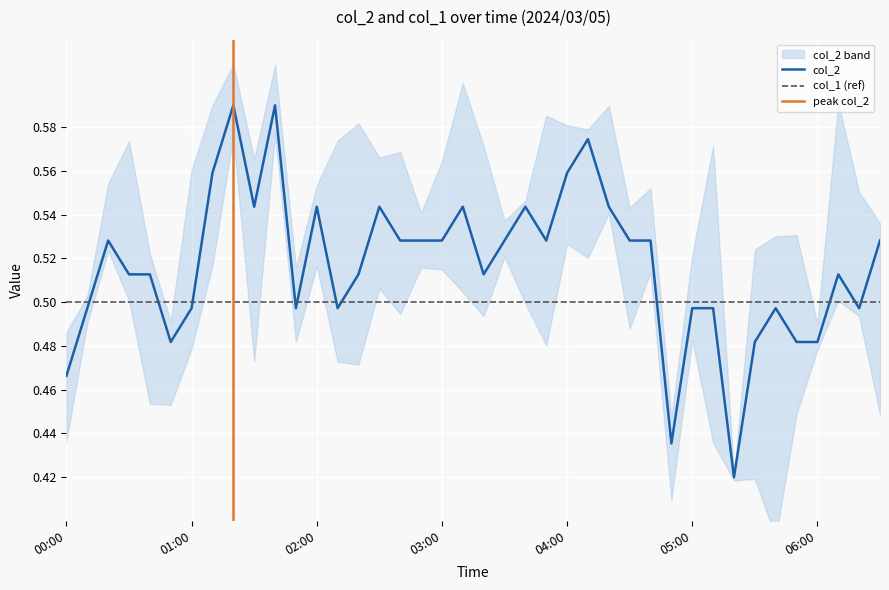

Is it true that the value at 2024/03/05 06:10 is 0.5?

True